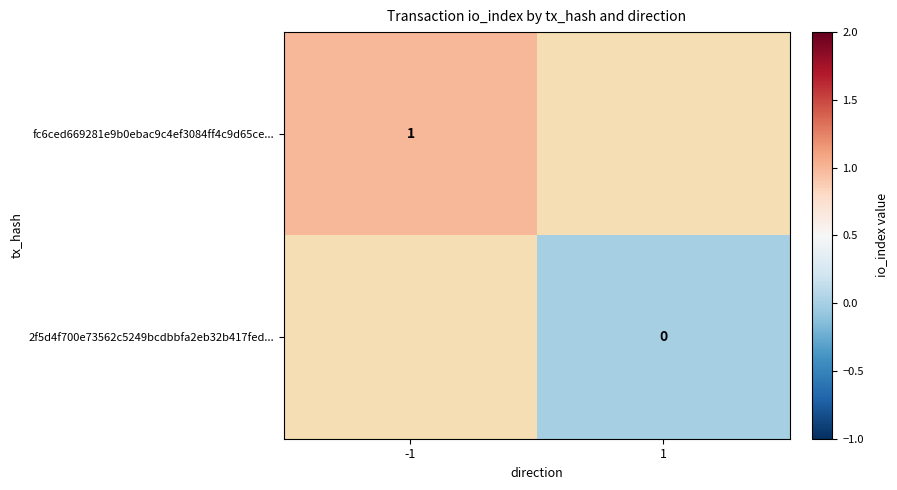

True or false: fc6ced669281e9b0ebac9c4ef3084ff4c9d65ce... has a value of 2 at -1.

False